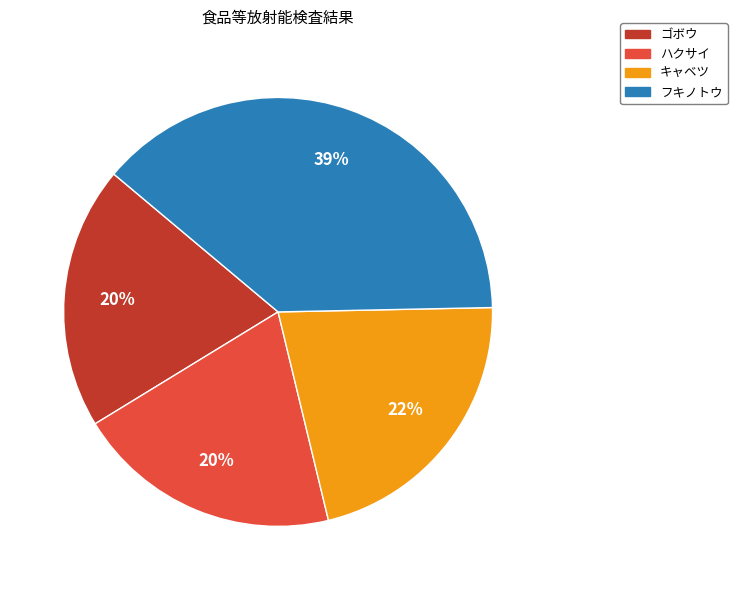

Count the number of slices in the pie.

4